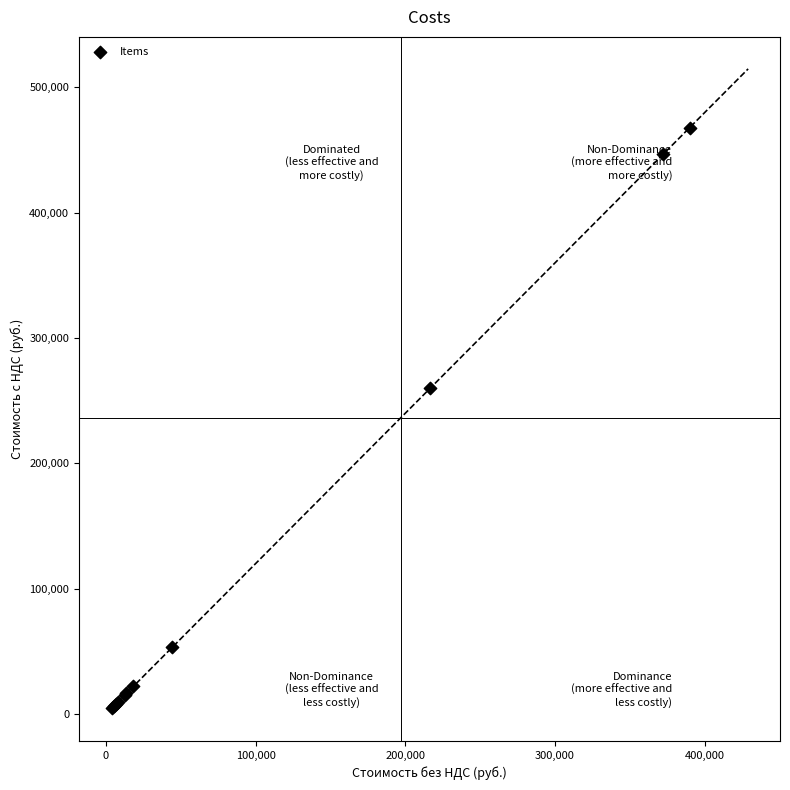

What Y value in the scatter plot is closest to 236407?

259996.8